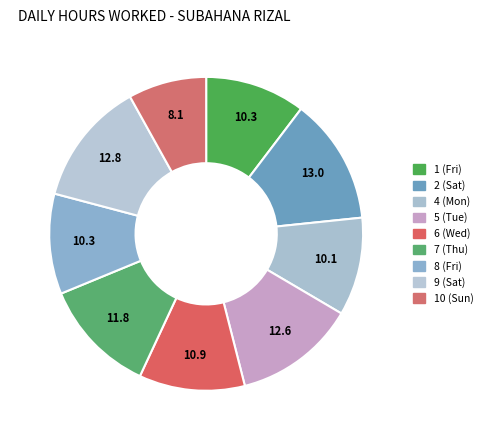

How many slices are in this pie chart?

9